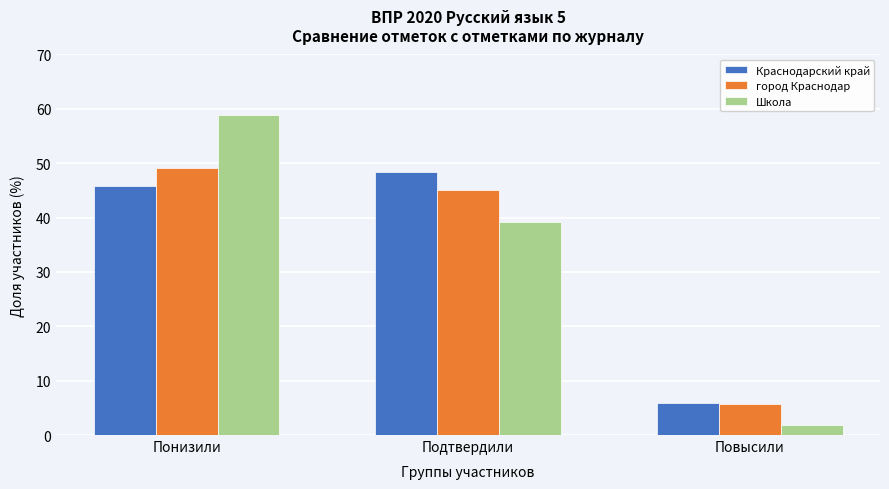

Which category has the highest value across all series?

Понизили